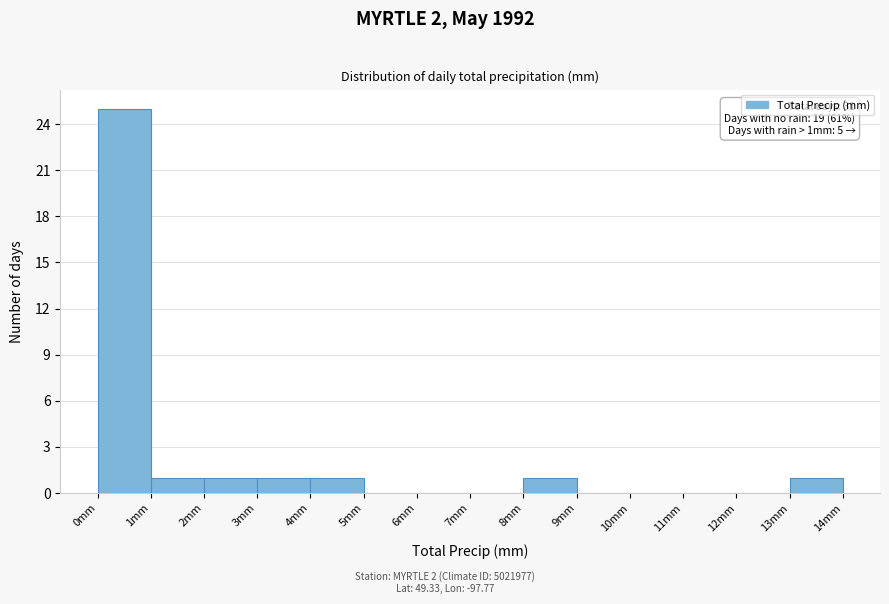

Over which range of the x-axis is the bar tallest?

0 to 1